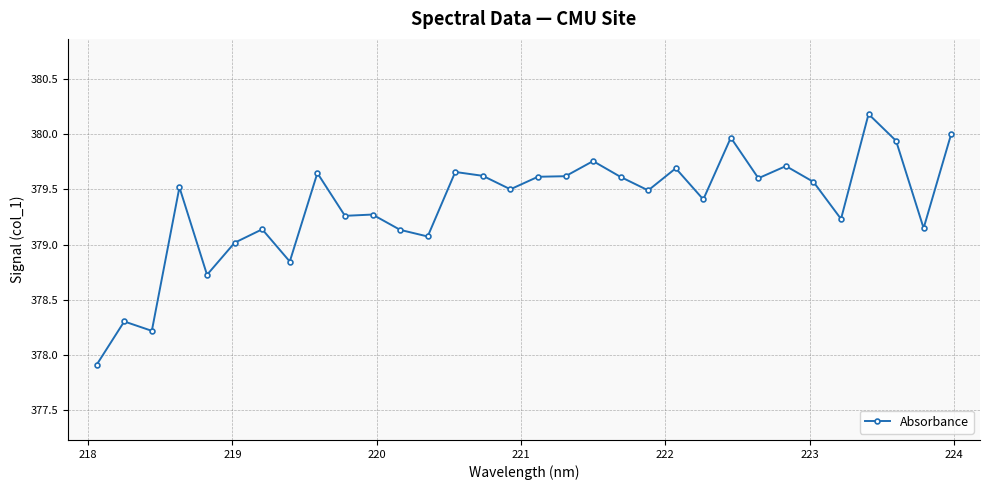

What is the average value?

379.4